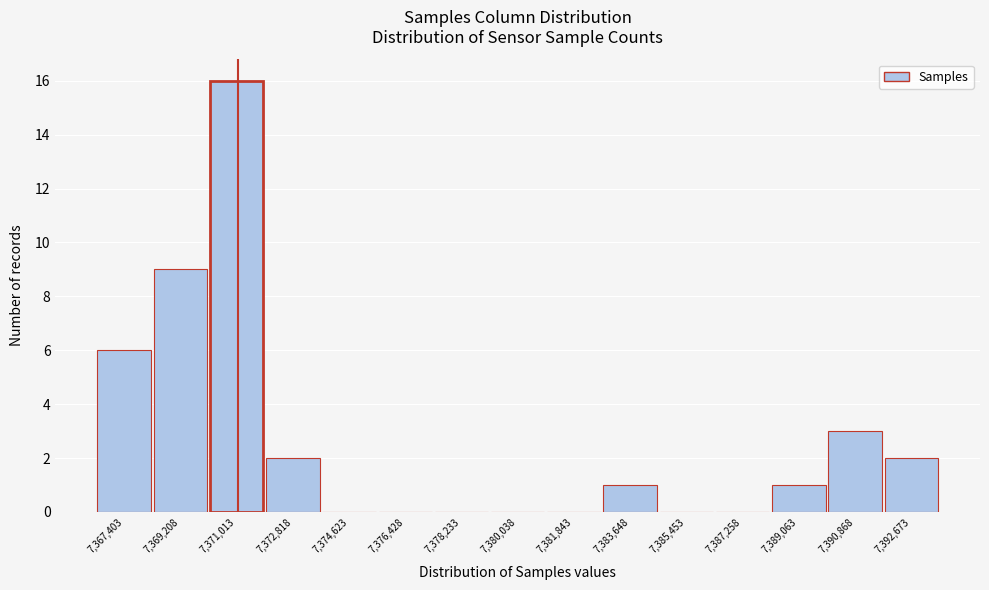

Reading left to right, transcribe all the data shown in this chart.

7,367,403=6	7,369,208=9	7,371,013=16	7,372,818=2	7,374,623=0	7,376,428=0	7,378,233=0	7,380,038=0	7,381,843=0	7,383,648=1	7,385,453=0	7,387,258=0	7,389,063=1	7,390,868=3	7,392,673=2